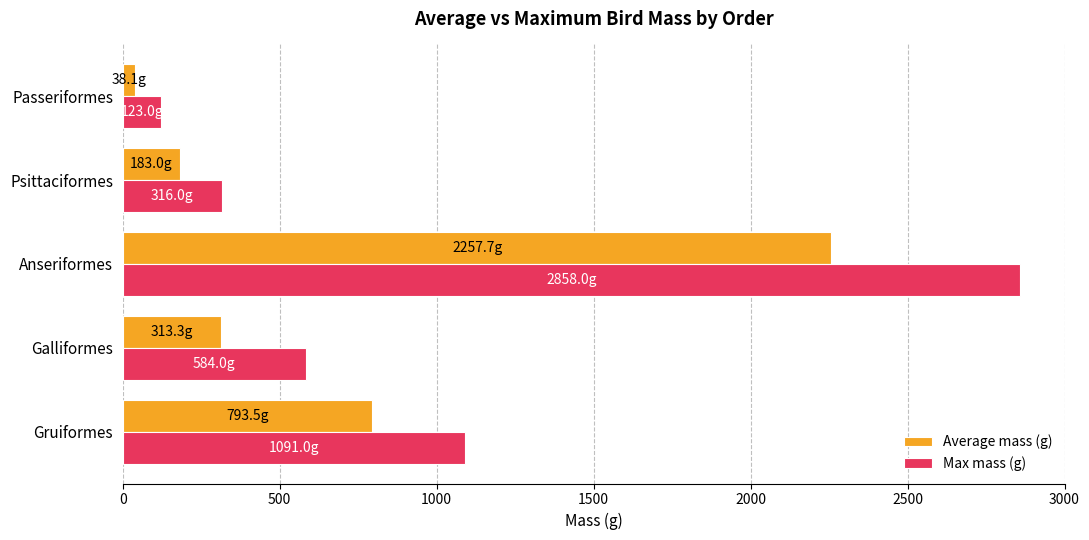

How many data points does each series have?

5